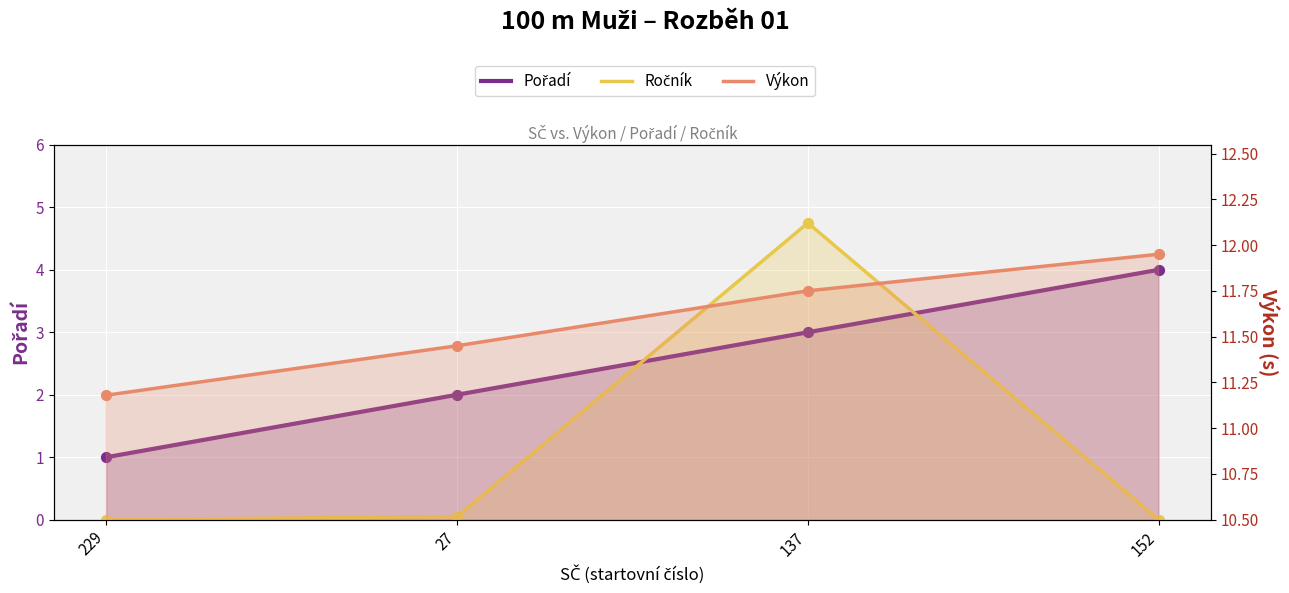

At how many categories does at least one series exceed 0?

4